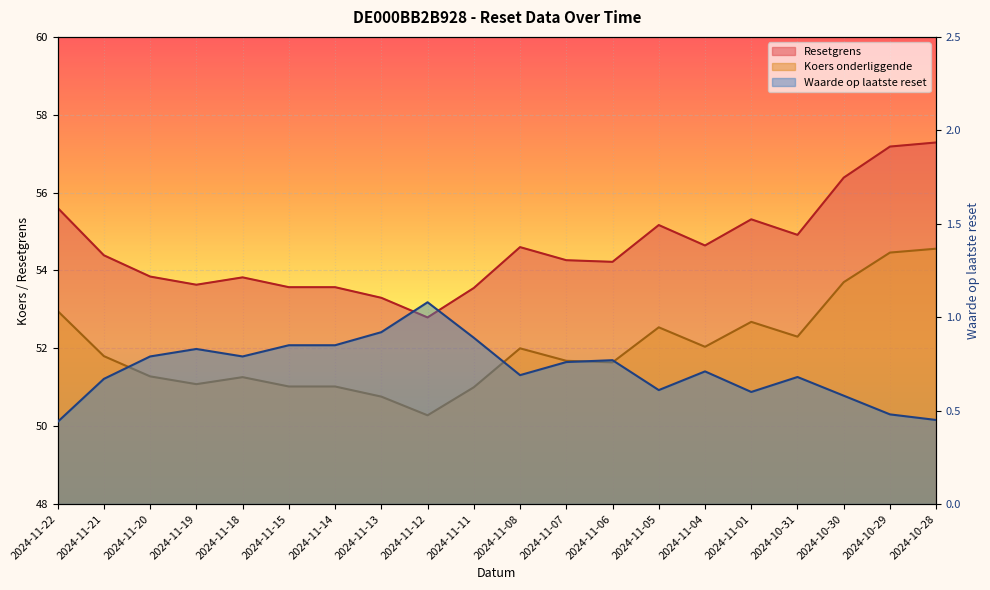

True or false: Koers onderliggende and Waarde op laatste reset cross at least once.

False